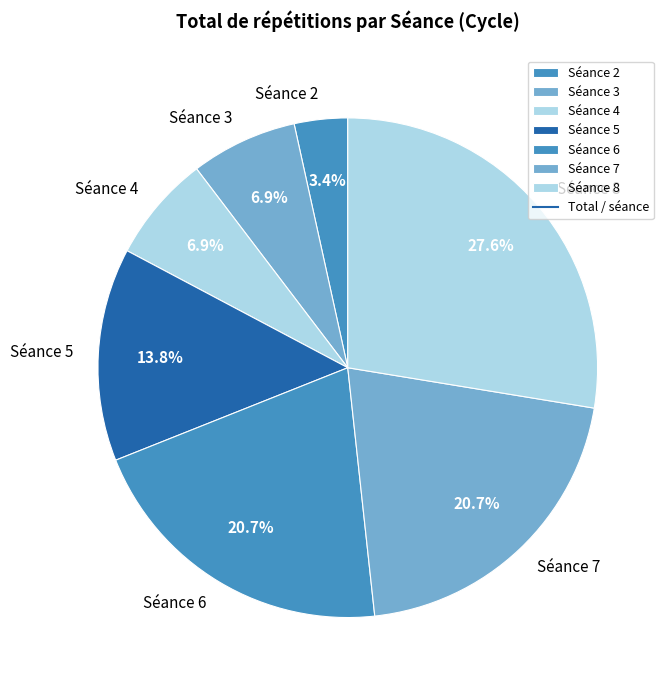

Does any single category account for the majority?

No